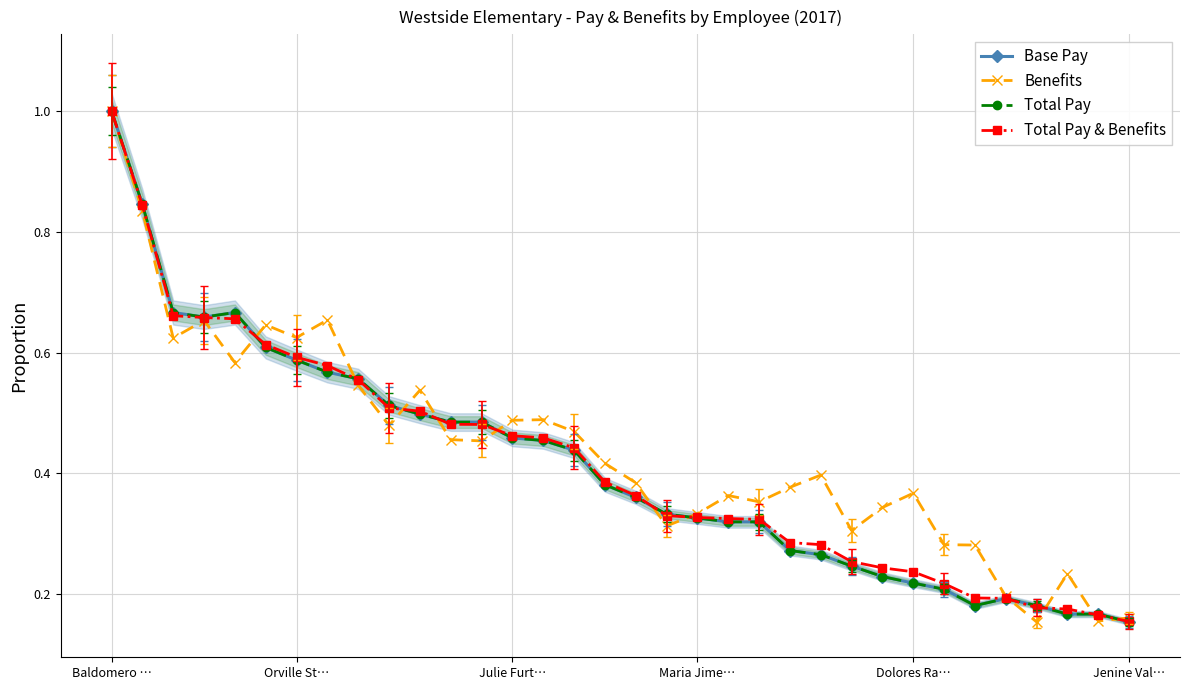

The value of Total Pay at Baldomero … is 0.4. True or false?

False